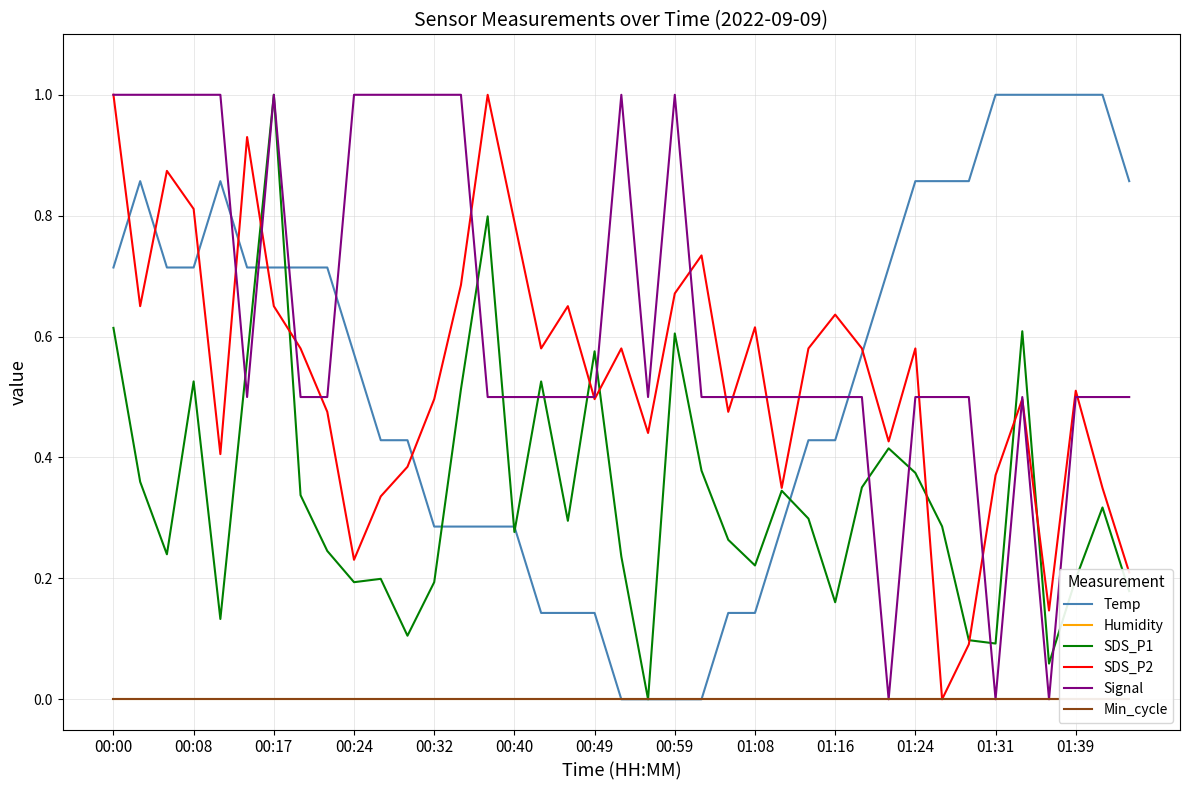

The value of Temp at 20 is 0.0. True or false?

True